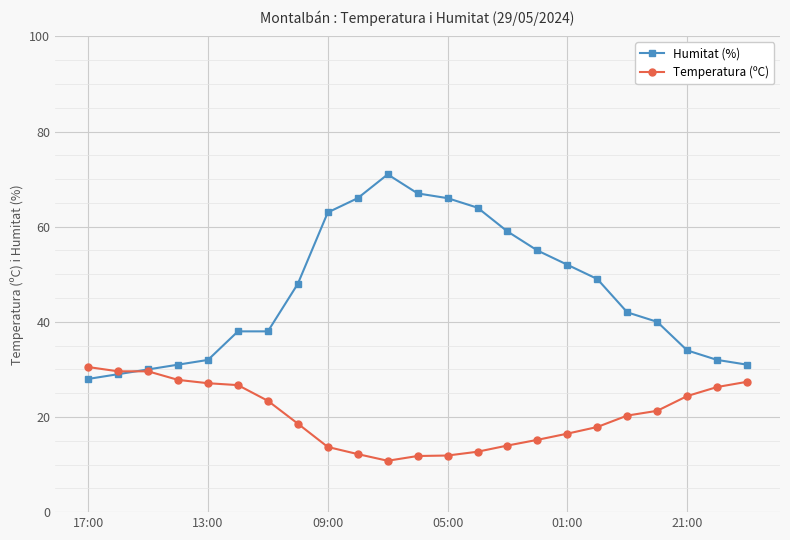

True or false: Humitat (%) has more than 0 points higher than both neighbors.

True